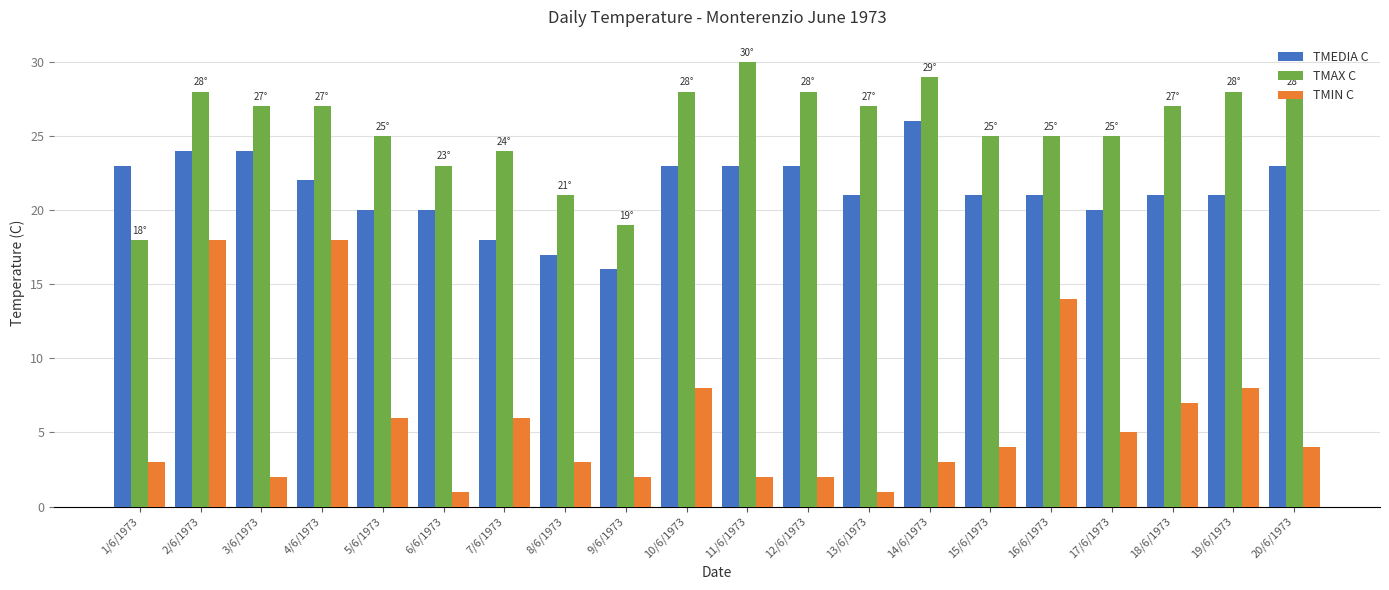

How many distinct data groups are displayed?

3